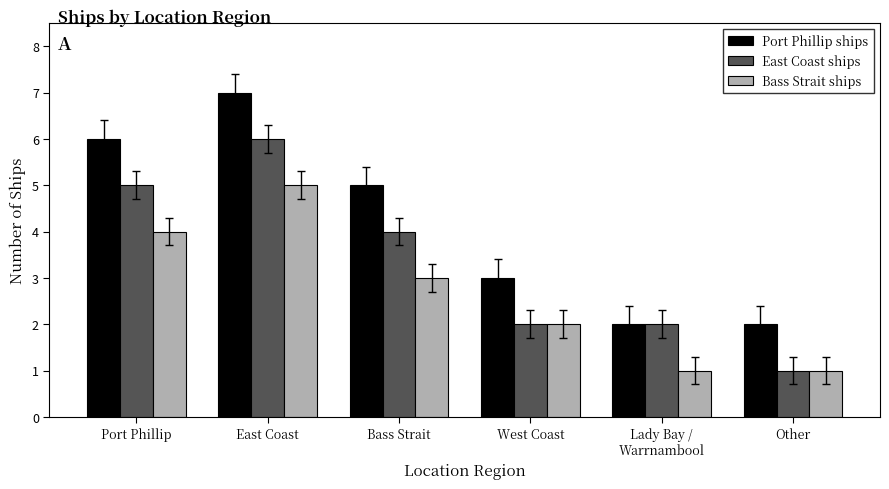

What is the sum of all Port Phillip ships values?

25